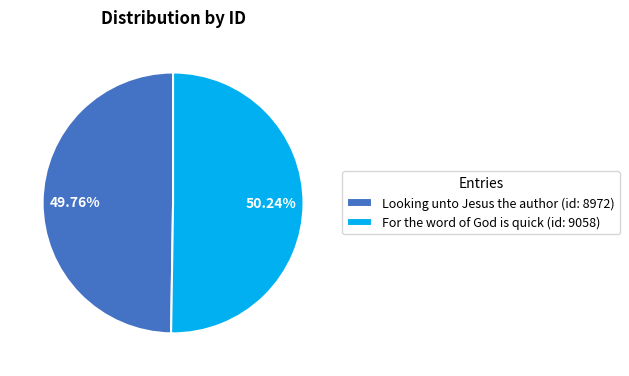

True or false: Looking unto Jesus the author (id: 8972) accounts for 50% of the total.

True